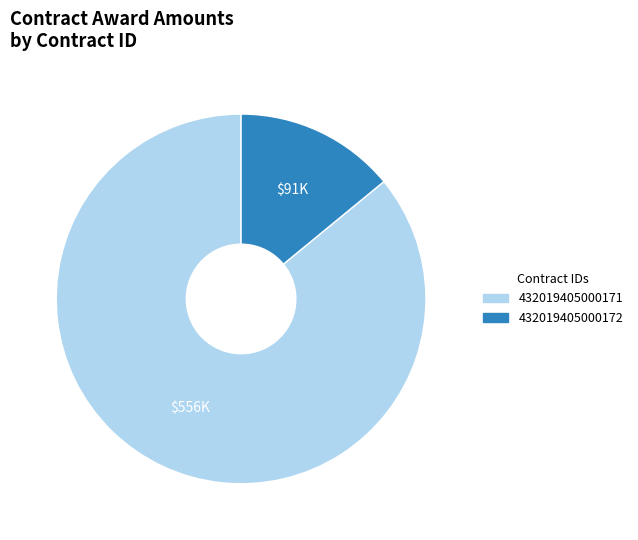

Which has a higher value, 432019405000172 or 432019405000171?

432019405000171